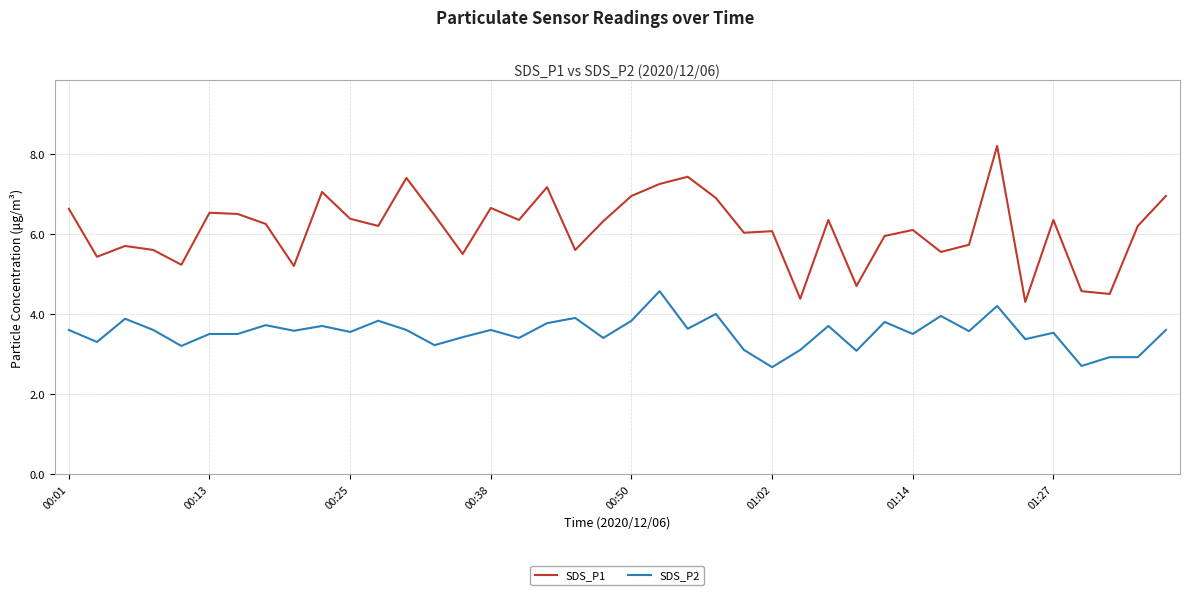

Which series has the widest spread of values?

SDS_P1